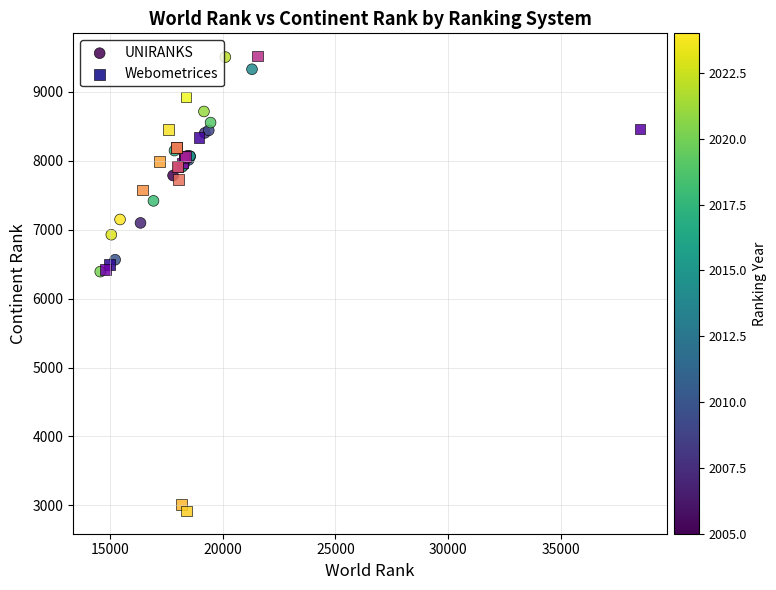

Which series has the largest Y range (max minus min)?

Webometrices